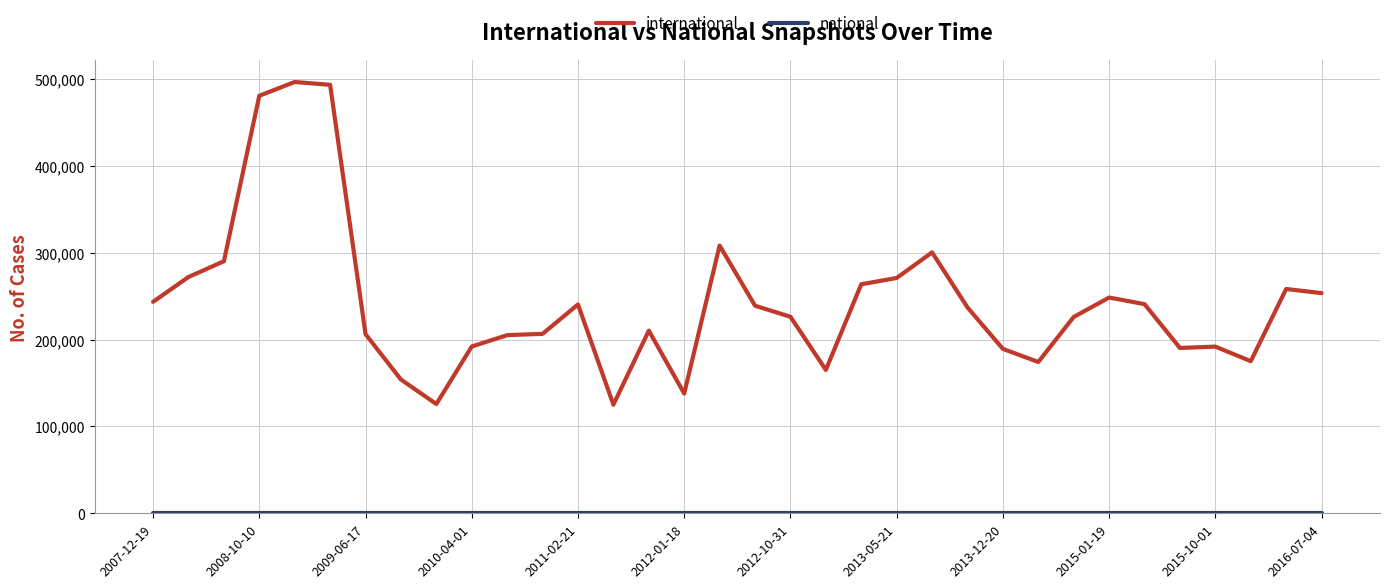

Does the chart display data point markers on the line(s)?

No